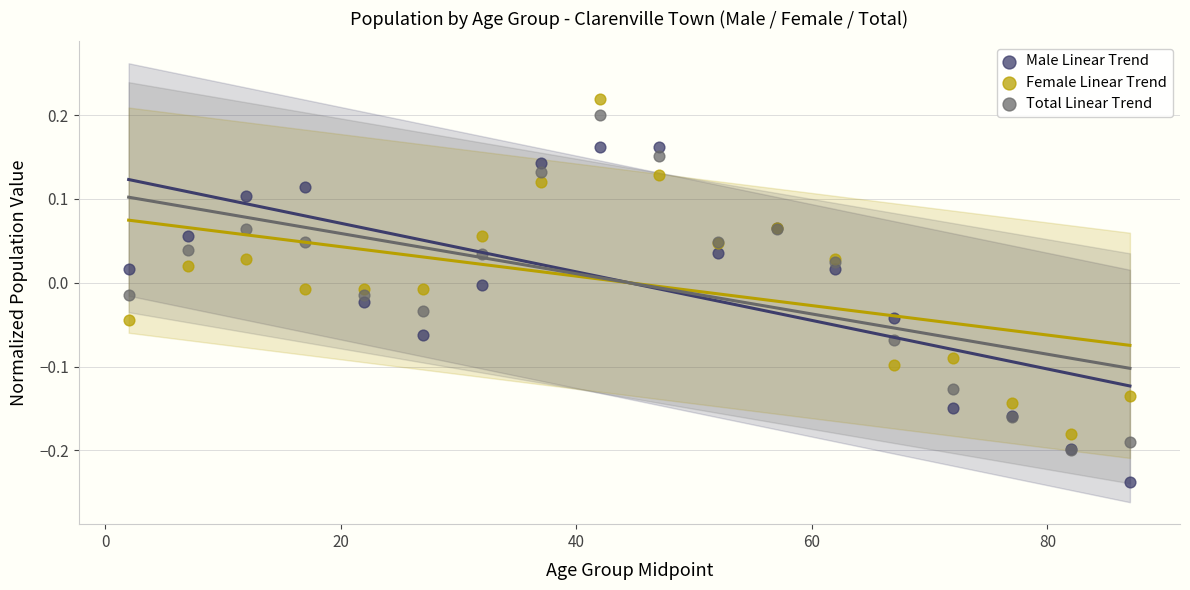

Which series reaches the maximum Y coordinate?

Female Linear Trend